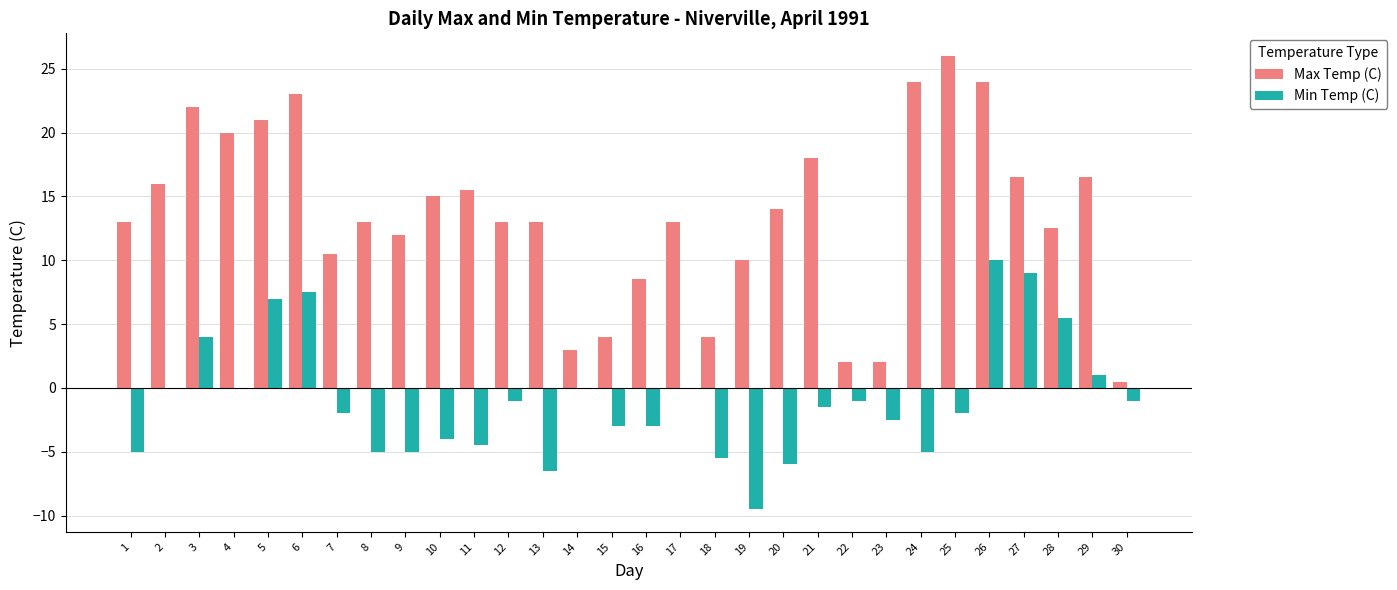

True or false: Min Temp (C) has a value of -1.0 at 30.

True